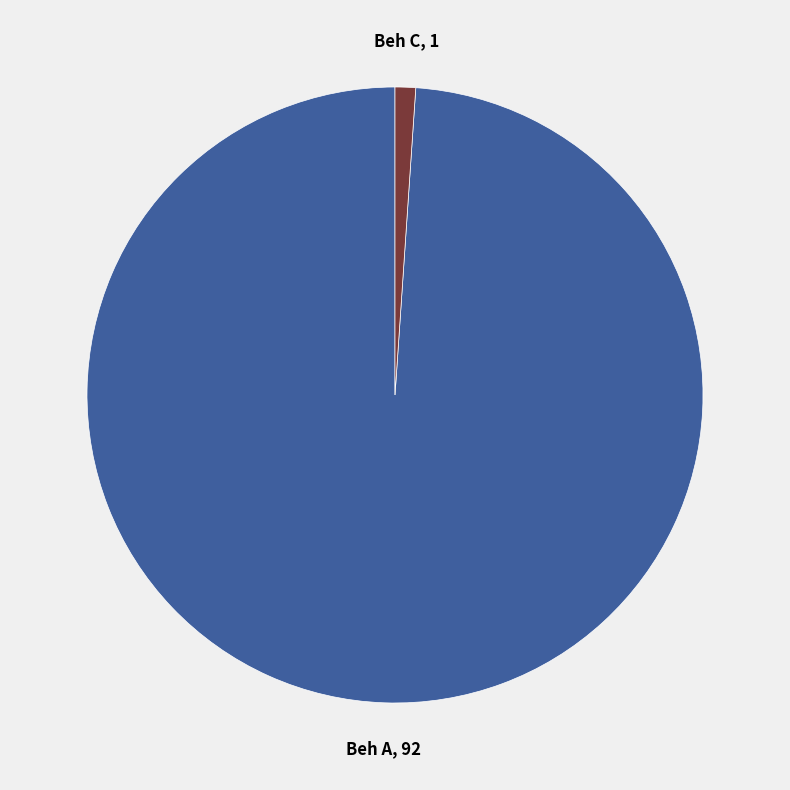

The Beh C slice represents 1% of the pie. True or false?

True